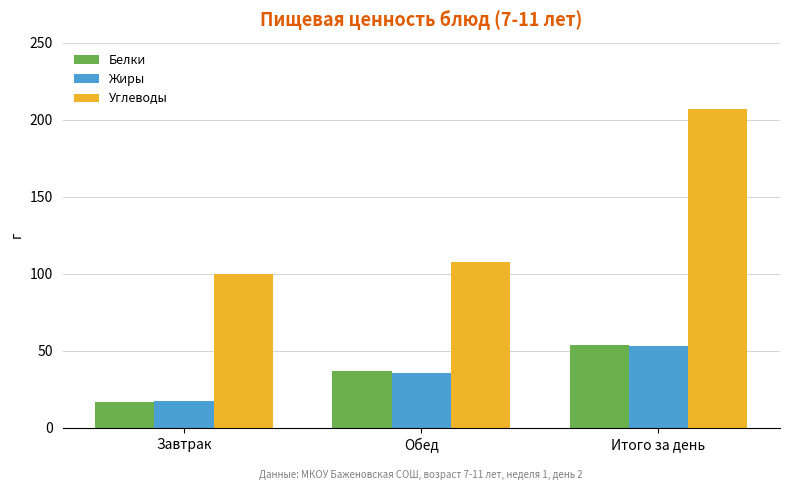

What is the lowest value of the Жиры series?

17.6